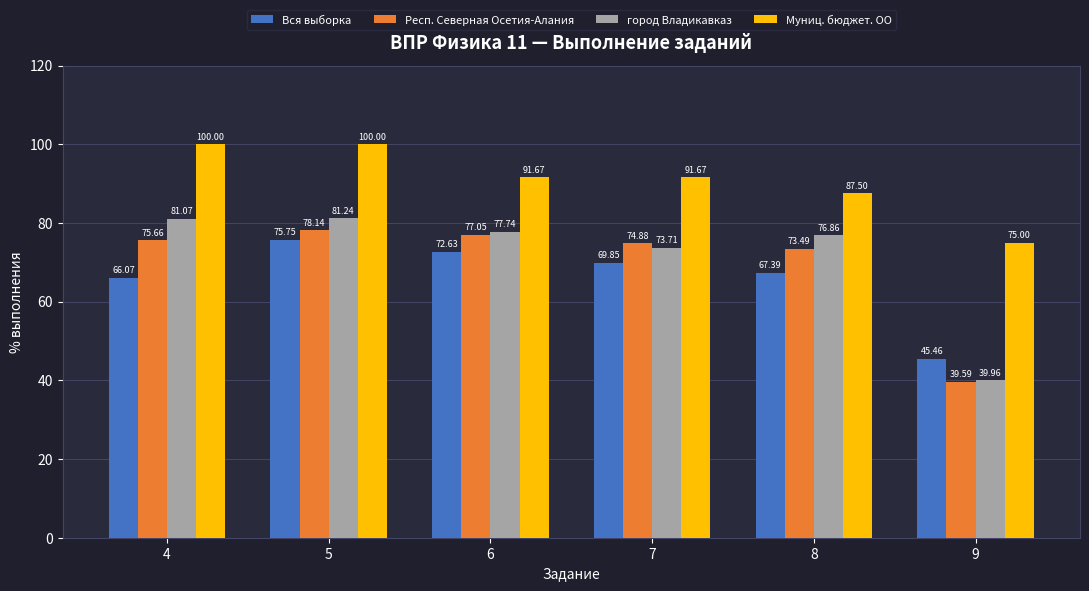

Which series has the largest total across all categories?

Муниц. бюджет. ОО